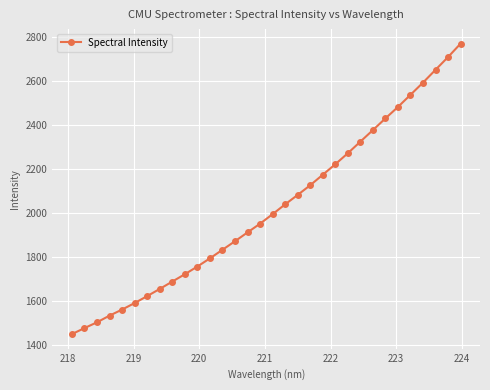

What is the value of the 6th point from the left?

1591.1